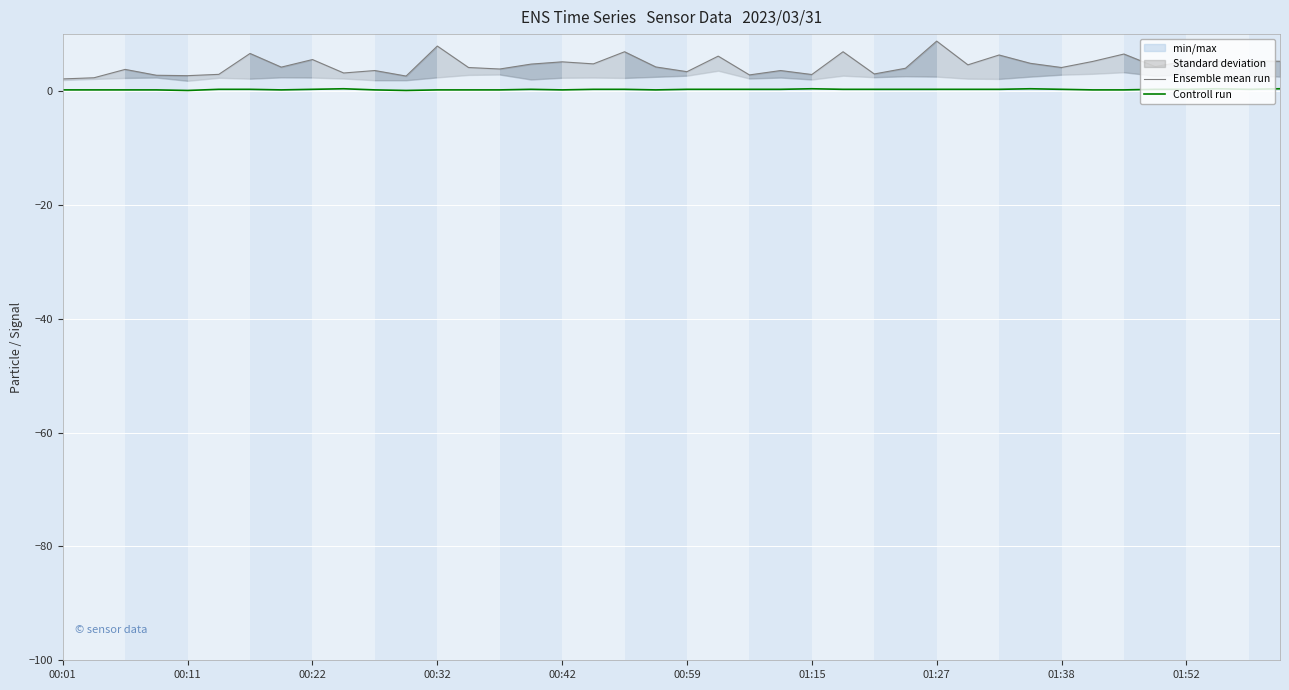

What is the label of the 40th point from the right?

00:01